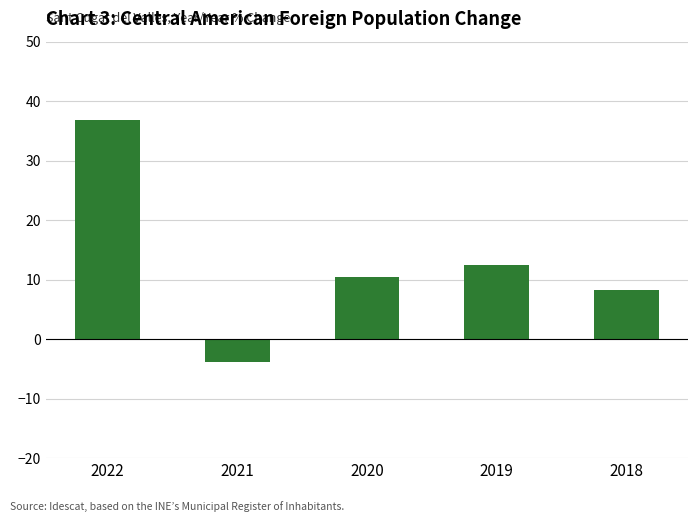

Which label corresponds to the smallest value in the chart?

2021